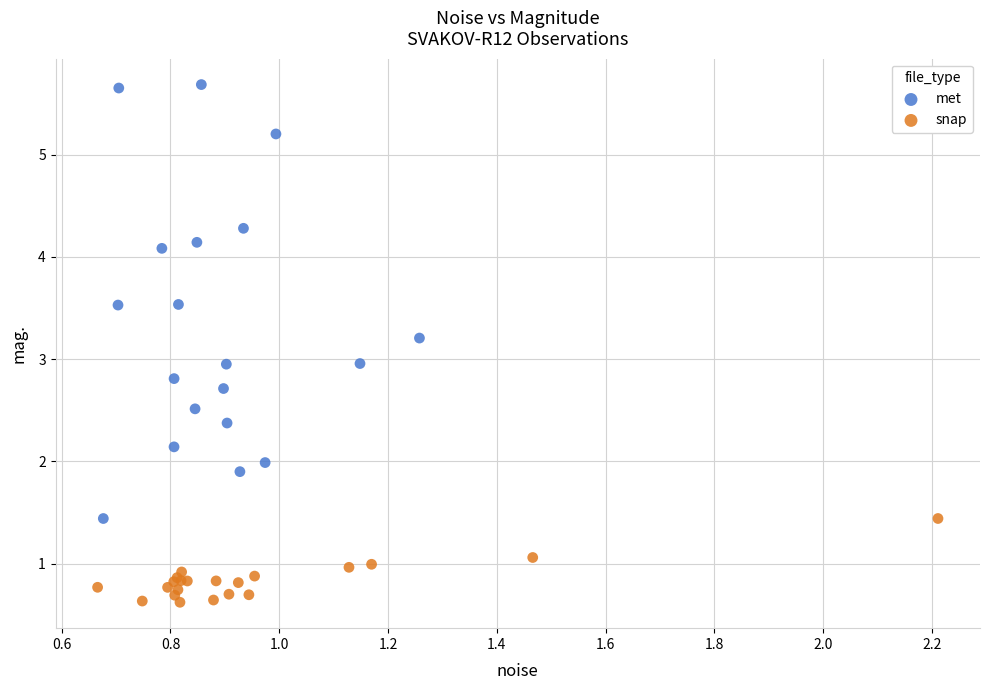

What are all the series names shown in the legend?

met, snap